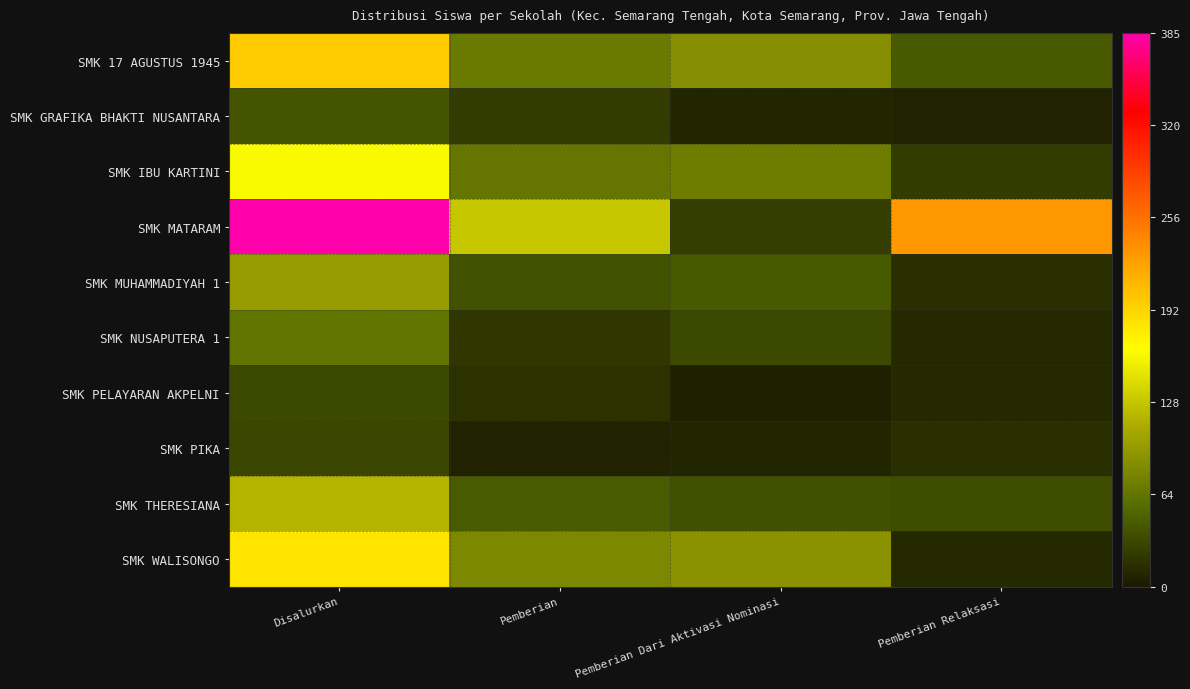

How many data points does each series have?

4